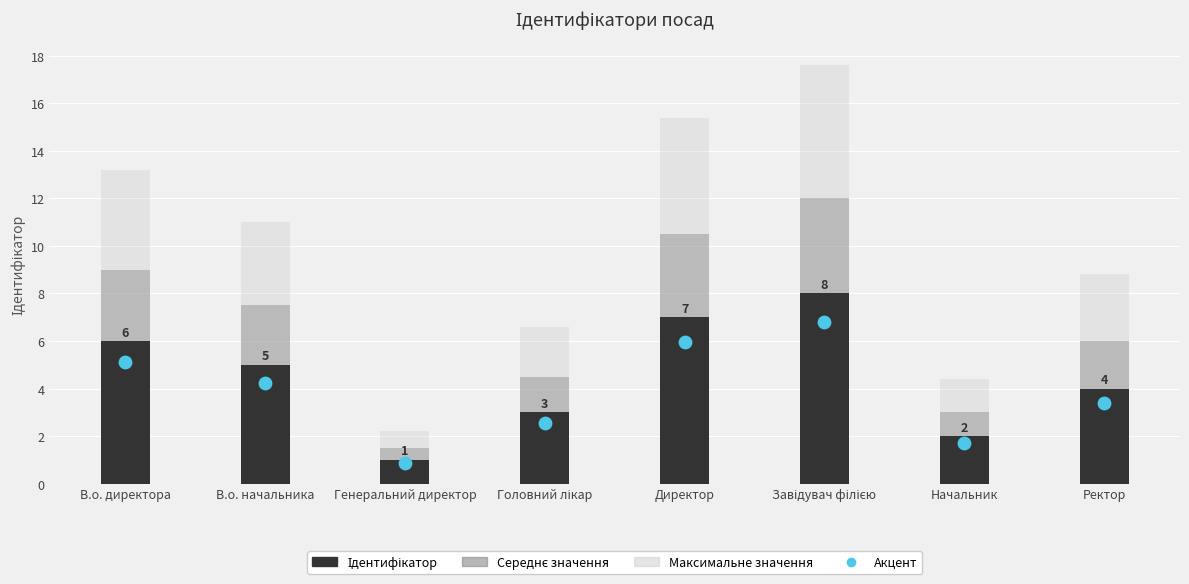

At how many categories does at least one series exceed 7?

5